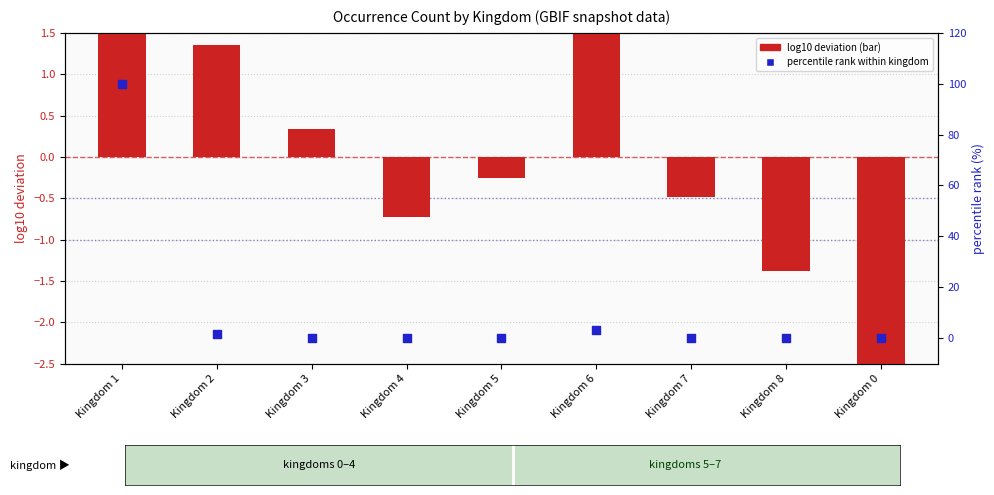

Which series has the largest total across all categories?

percentile rank within kingdom